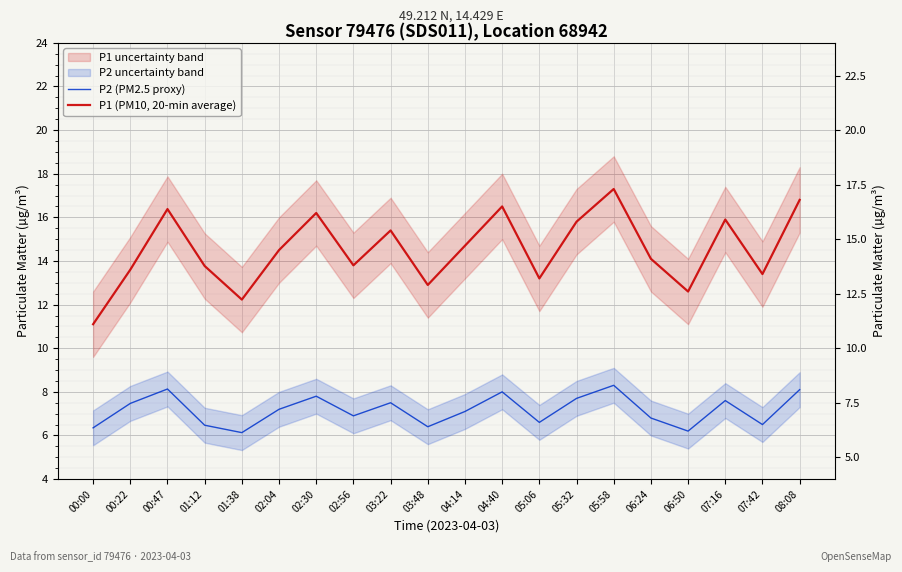

Which series changed the most between 05:58 and 06:50?

P1 (PM10, 20-min average)